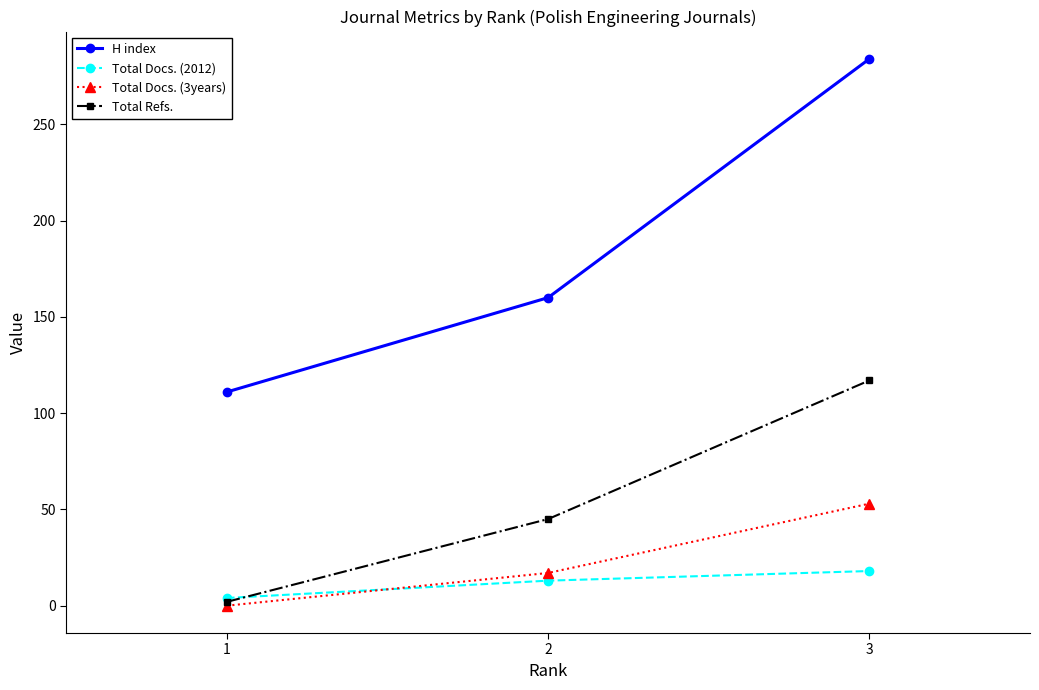

Which series has the largest total across all categories?

H index